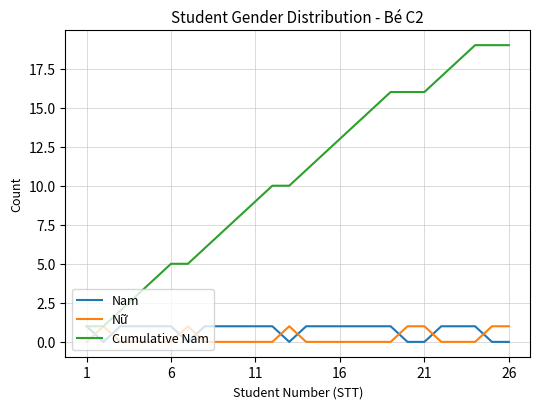

After their last crossing, which series has the higher values: Nam or Nữ?

Nữ